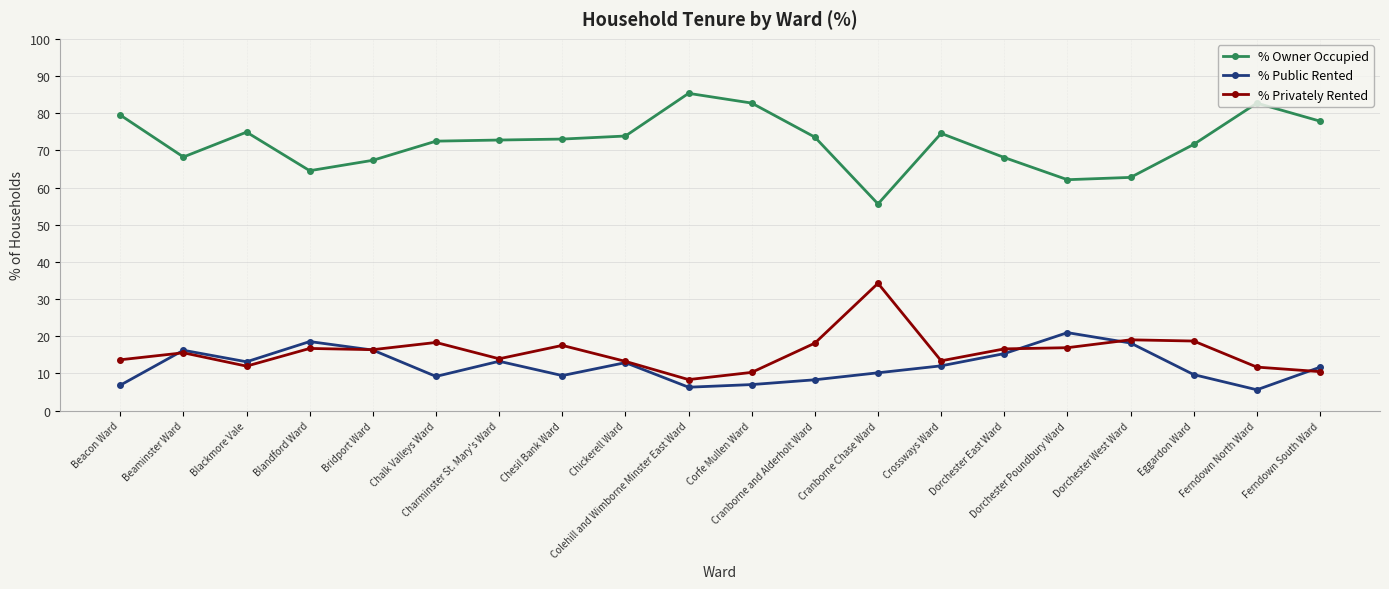

List the series in order of their peak value, highest first.

% Owner Occupied, % Privately Rented, % Public Rented